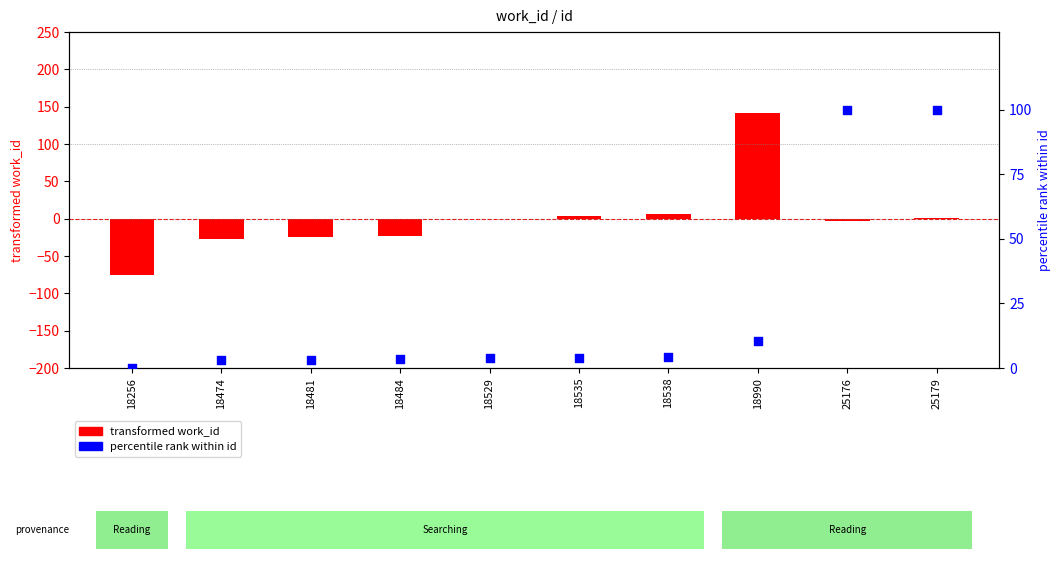

Which series contains the highest Y value?

transformed work_id